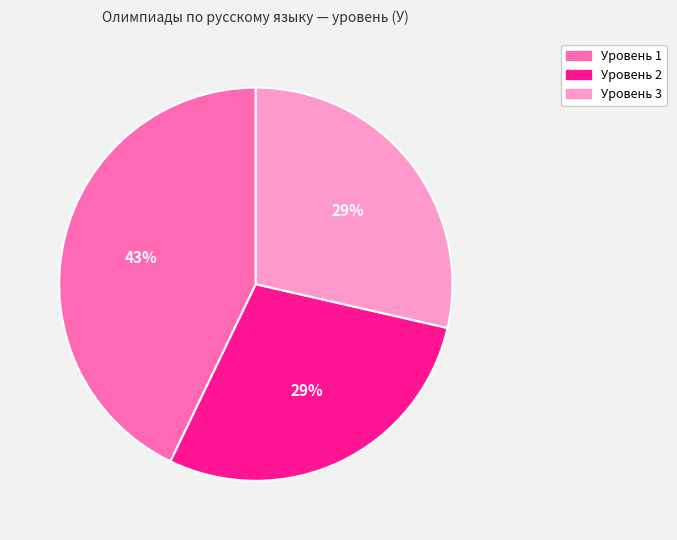

How many slices are in this pie chart?

3